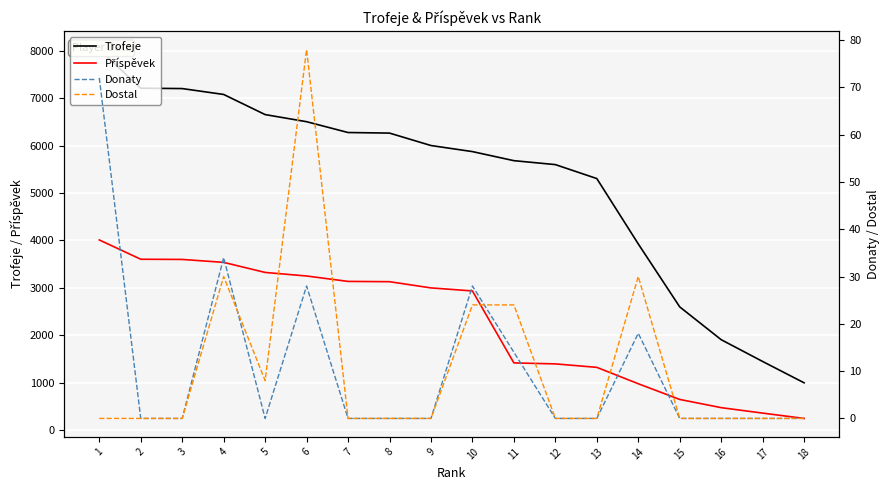

Is this an area chart (filled region under the line)?

No